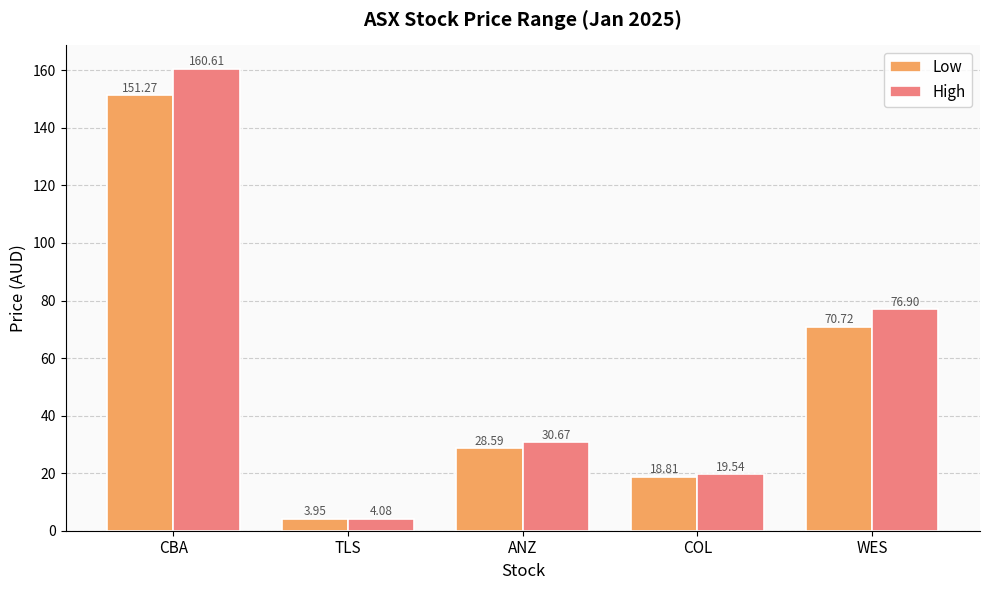

Where is High nearest to the value 82?

WES